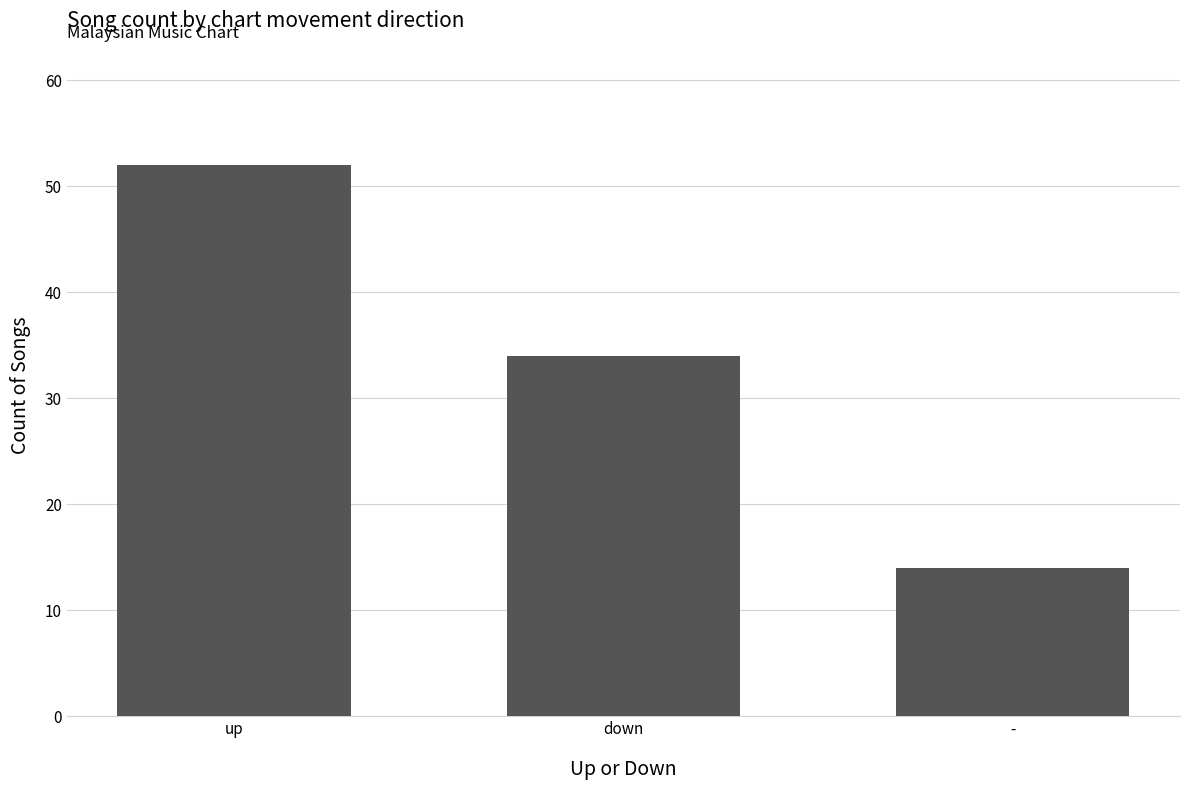

What is the value of the 3rd bar from the left?

14